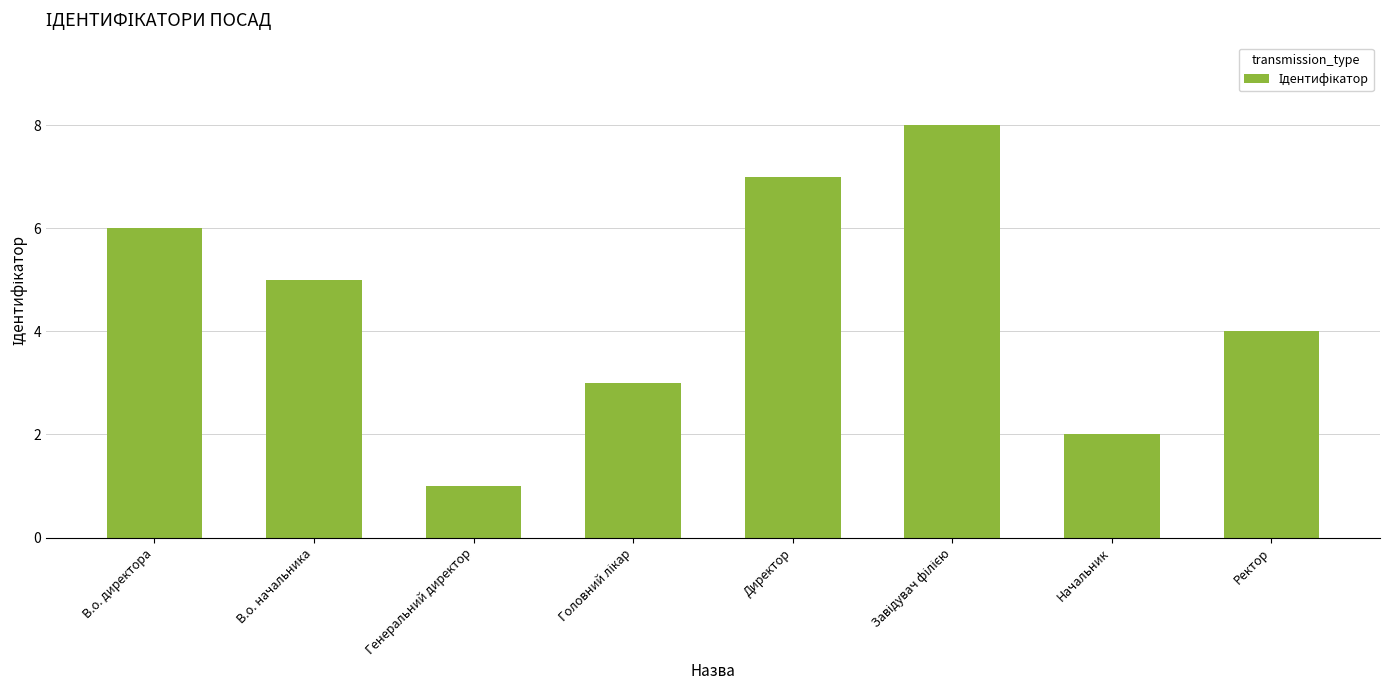

What is the label of the 5th bar from the left?

Директор